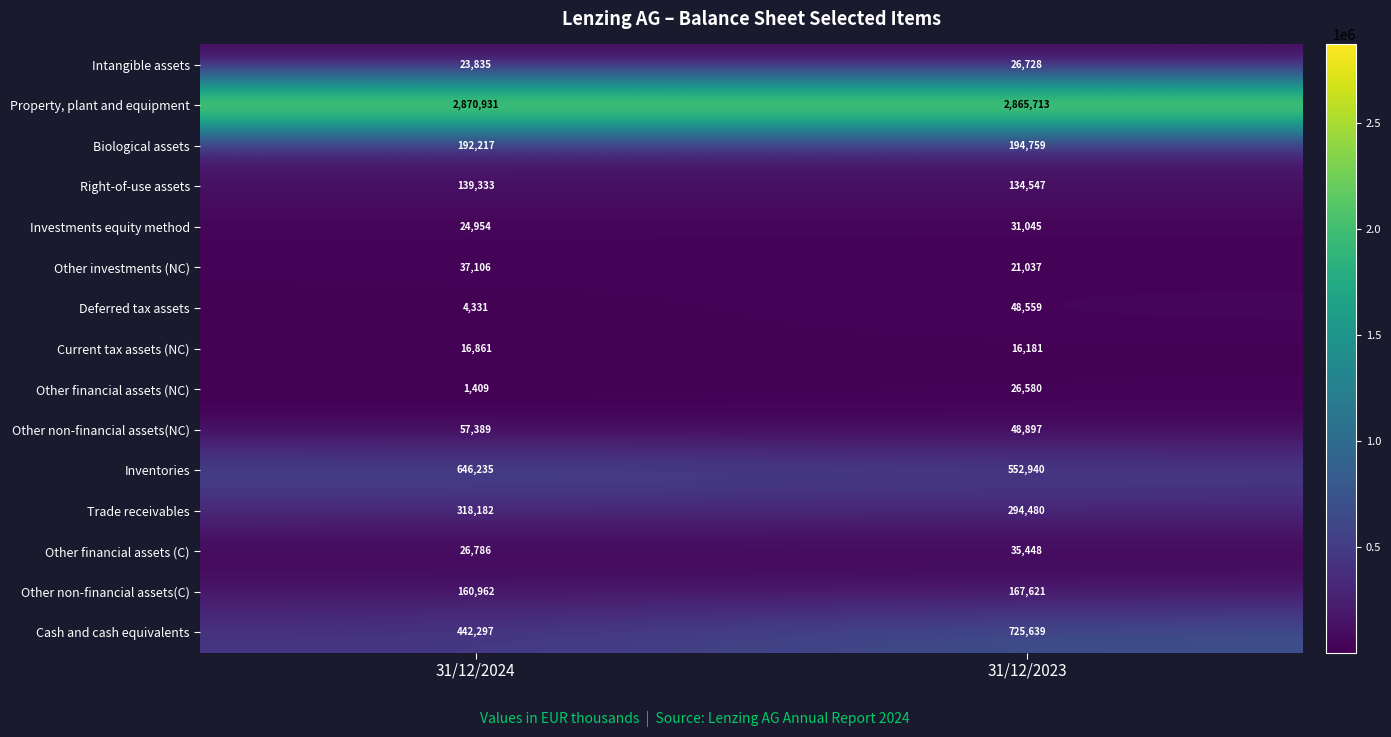

What is the sum of all Biological assets values?

386976